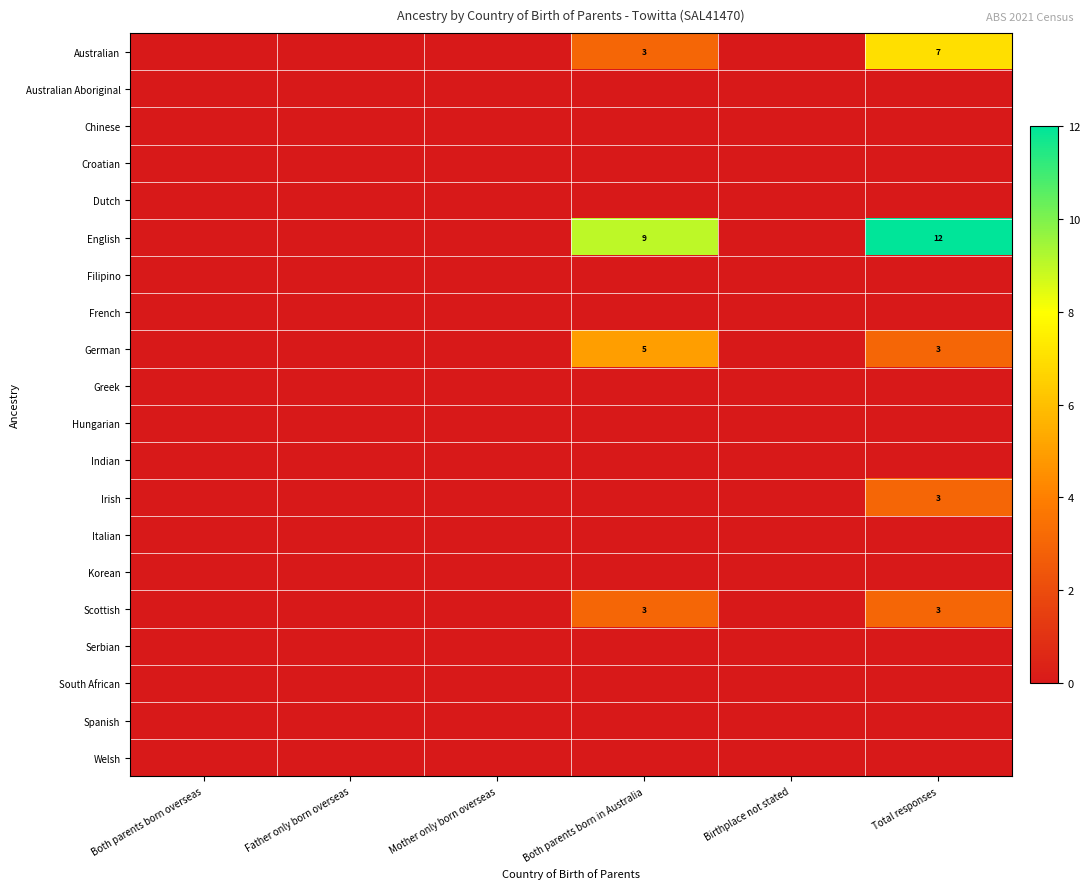

How many data points in Irish are above 0?

1